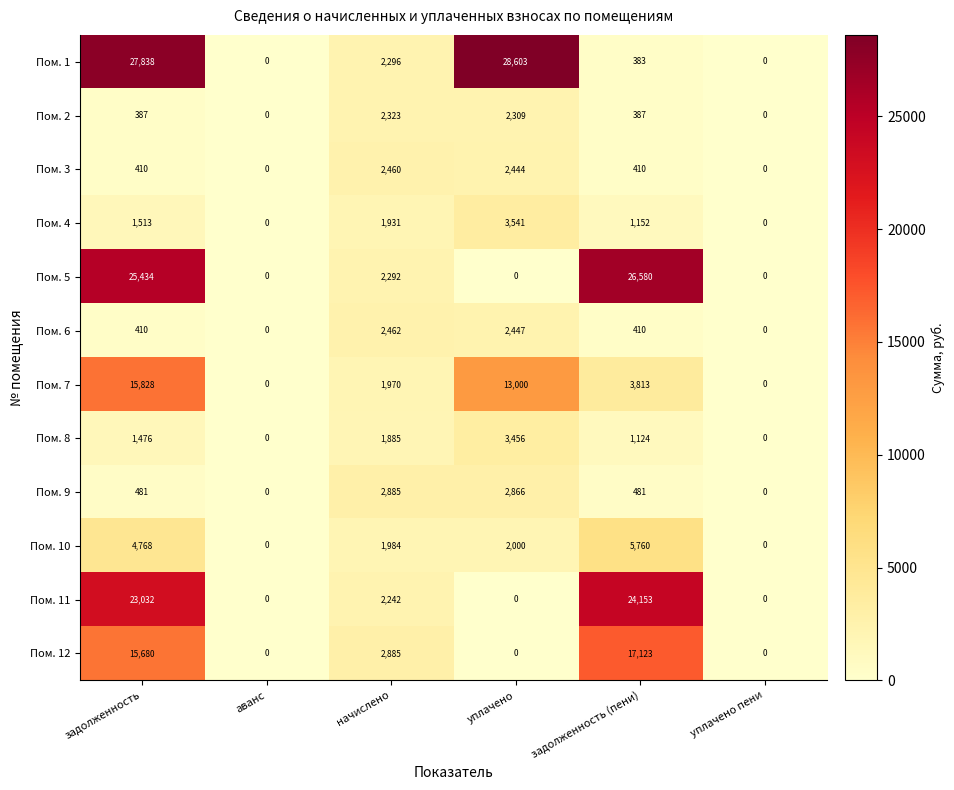

The value of Пом. 10 at уплачено пени is 3012. True or false?

False